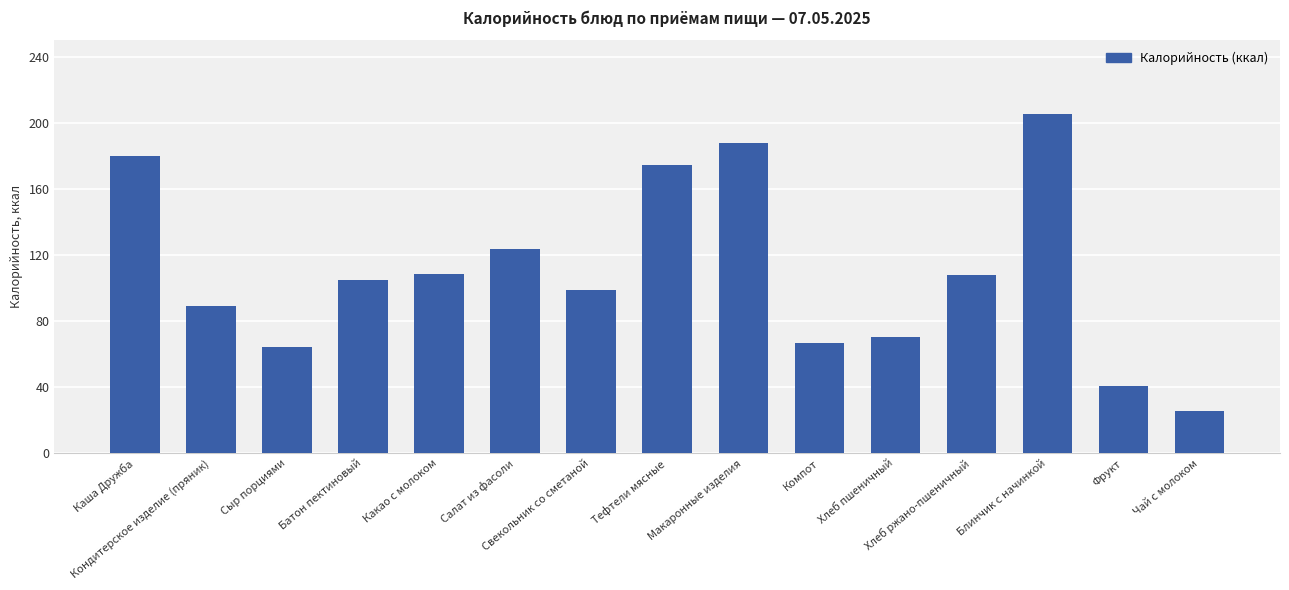

What is the value of the 10th bar from the left?

66.6